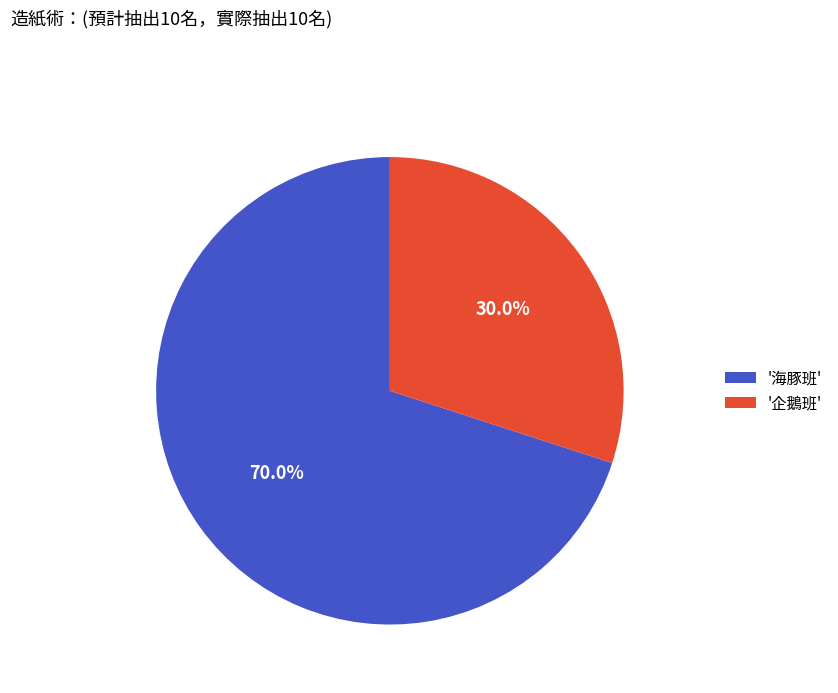

Which category has the biggest portion of the pie?

'海豚班'